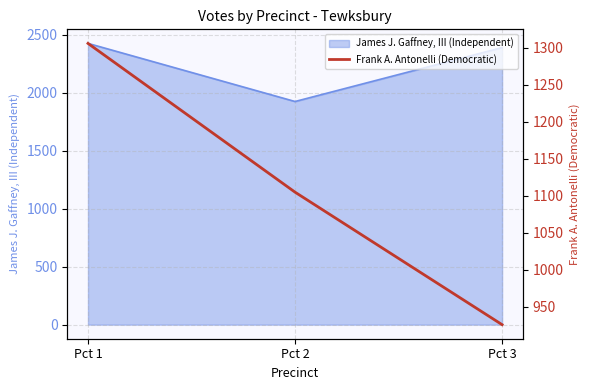

Rank the categories by value from highest to lowest.

Pct 1, Pct 2, Pct 3